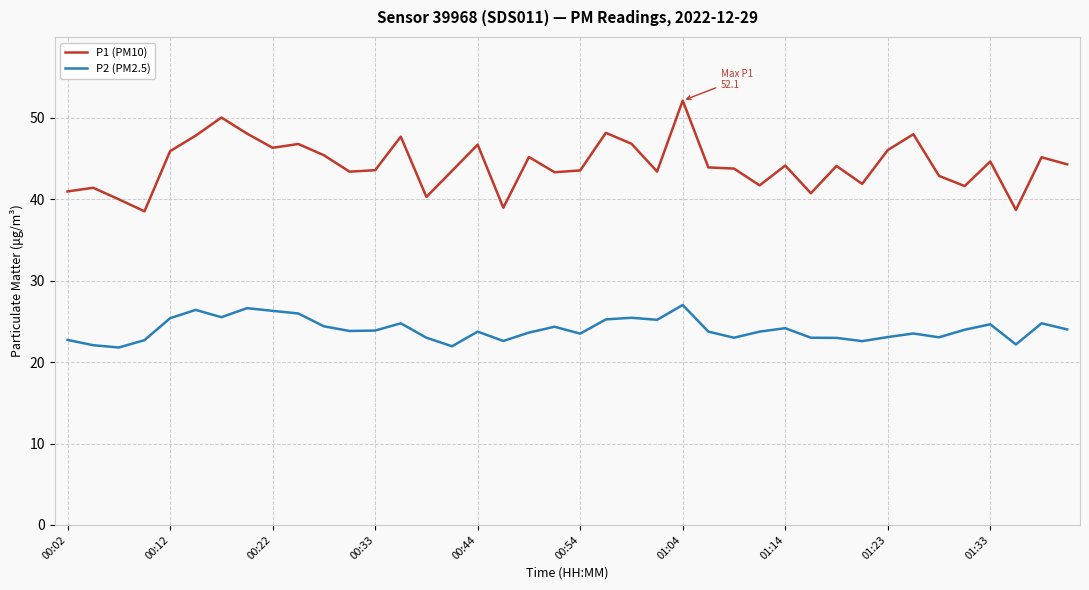

What is the smallest value displayed?

21.8